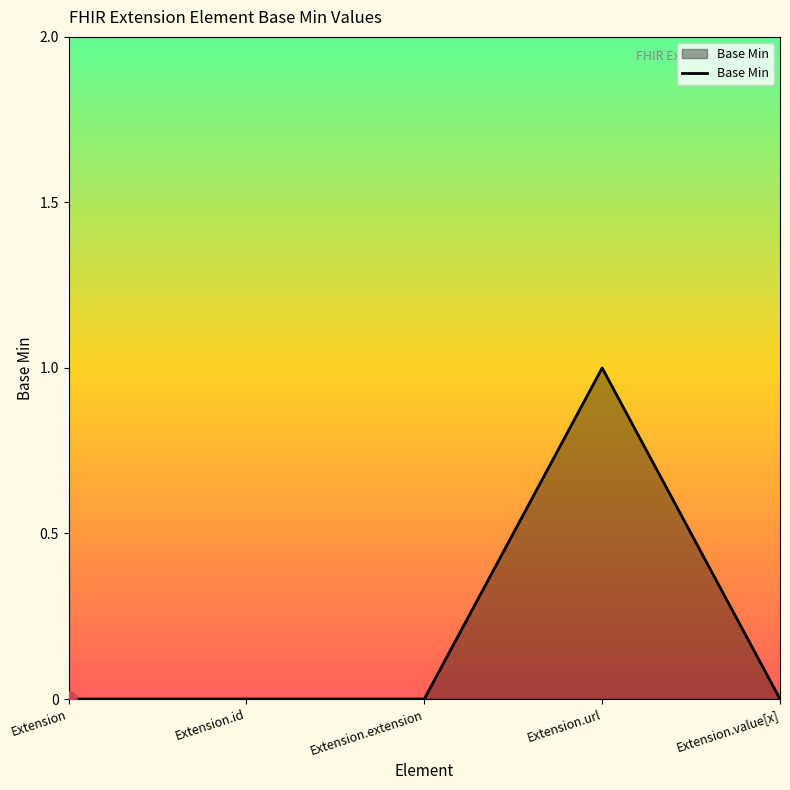

Between Extension.url and Extension, which is larger?

Extension.url